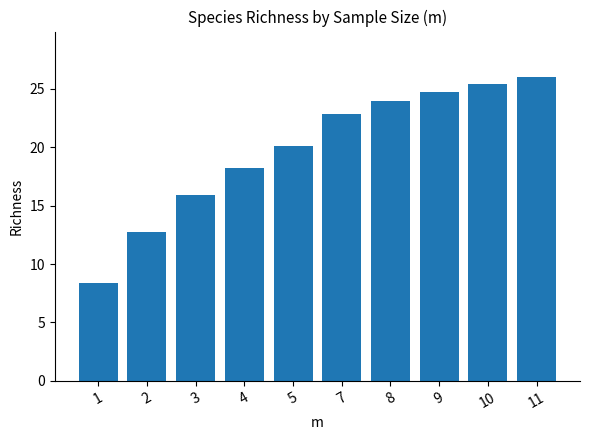

Rank the categories by value from highest to lowest.

11, 10, 9, 8, 7, 5, 4, 3, 2, 1